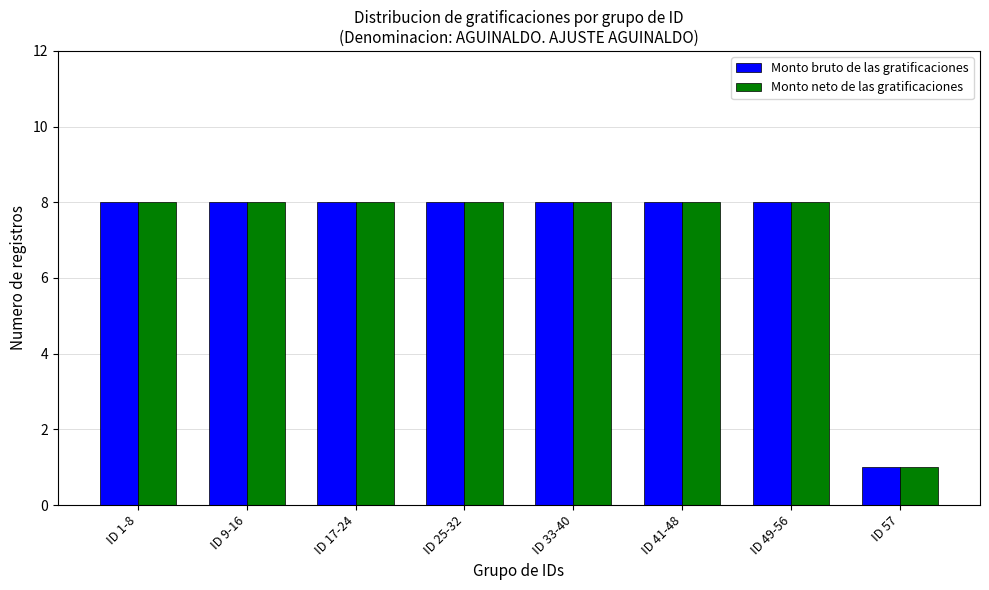

Is the value of Monto bruto de las gratificaciones at ID 57 greater than the value of Monto neto de las gratificaciones at ID 1-8?

No